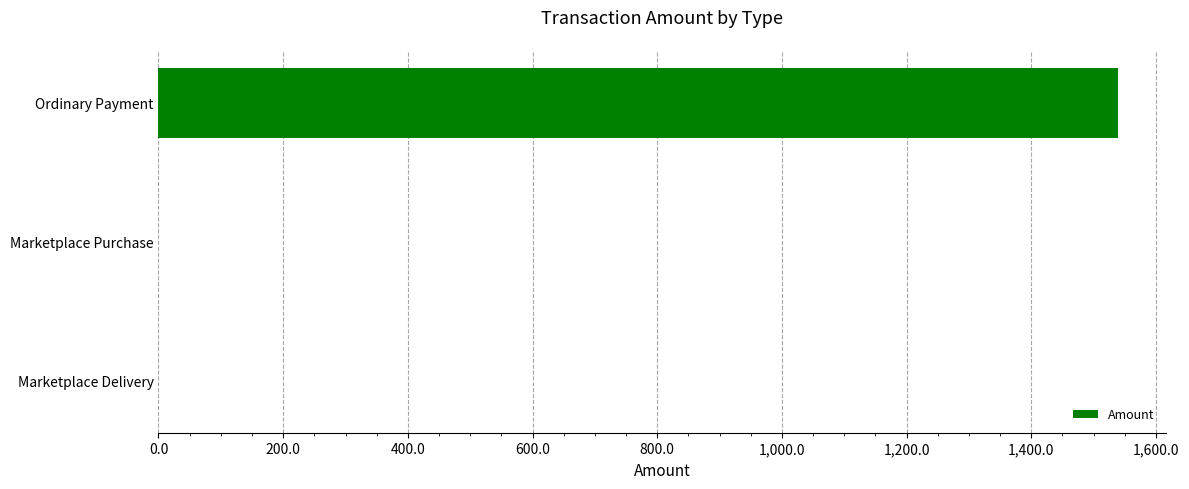

What is the sum of the values at Ordinary Payment and Marketplace Purchase?

1539.0